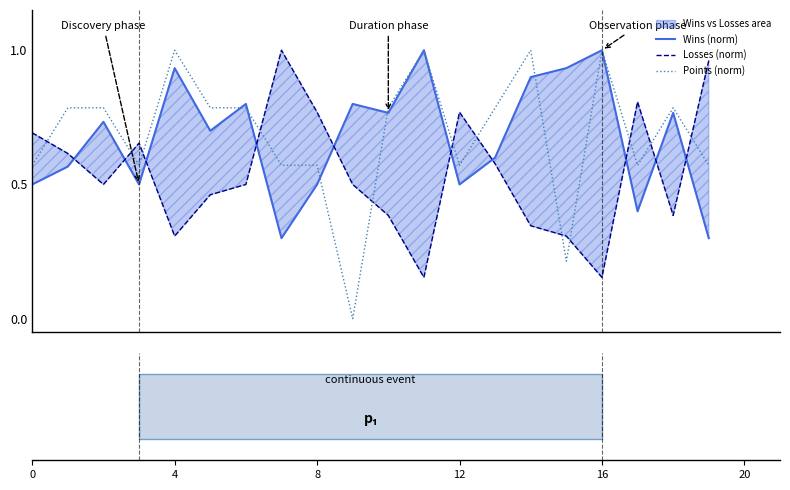

How many intersections are there between Wins (norm) and Points (norm)?

5